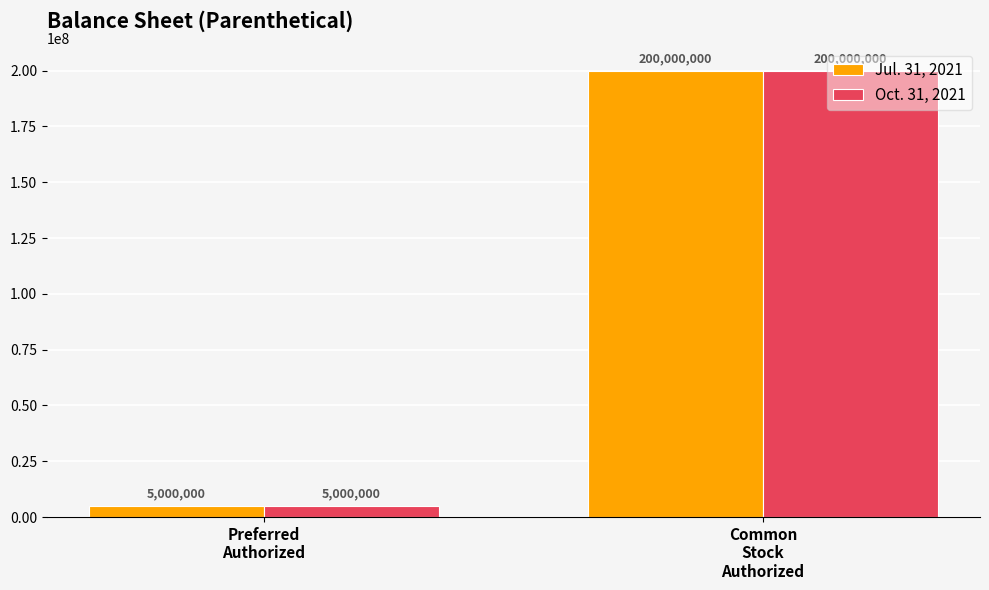

How many bars are there in each group?

2